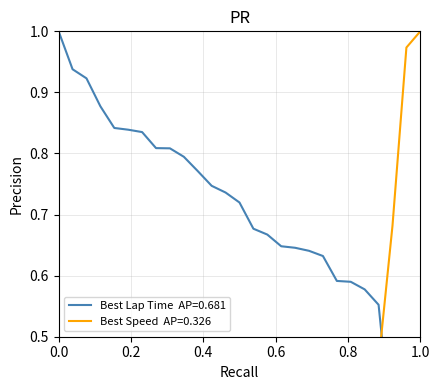

Between which two adjacent categories do Best Speed and Best Lap time first intersect?

24 and 25